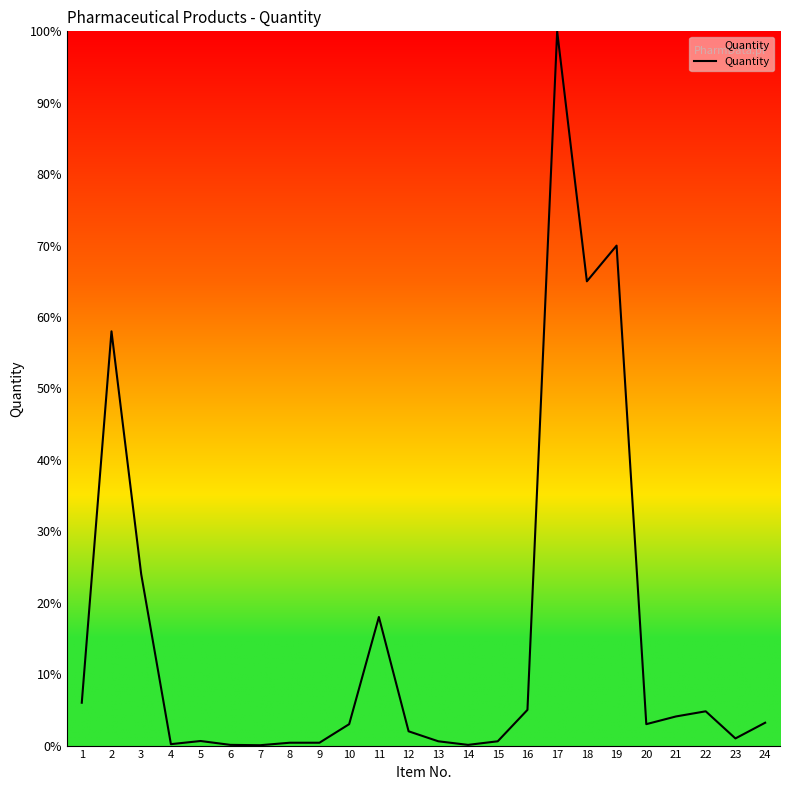

Is this an area chart (filled region under the line)?

No